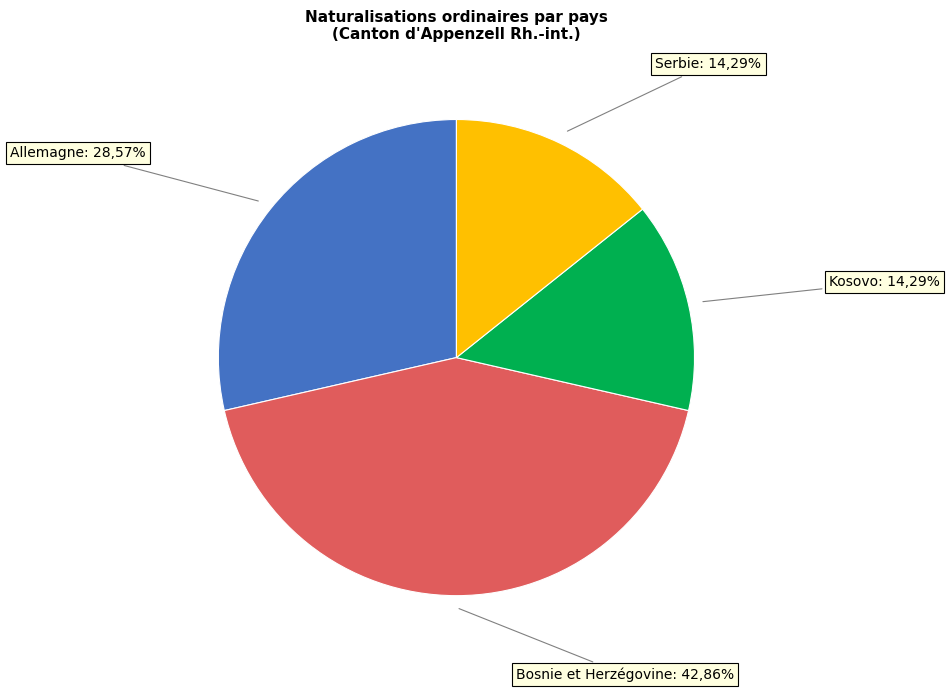

Does any single category account for the majority?

No